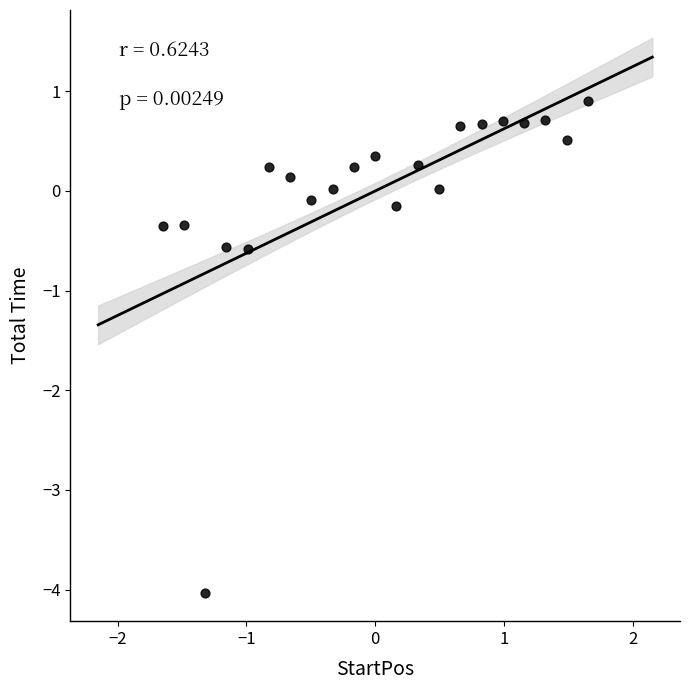

What is the range of X values (max minus min)?

3.3